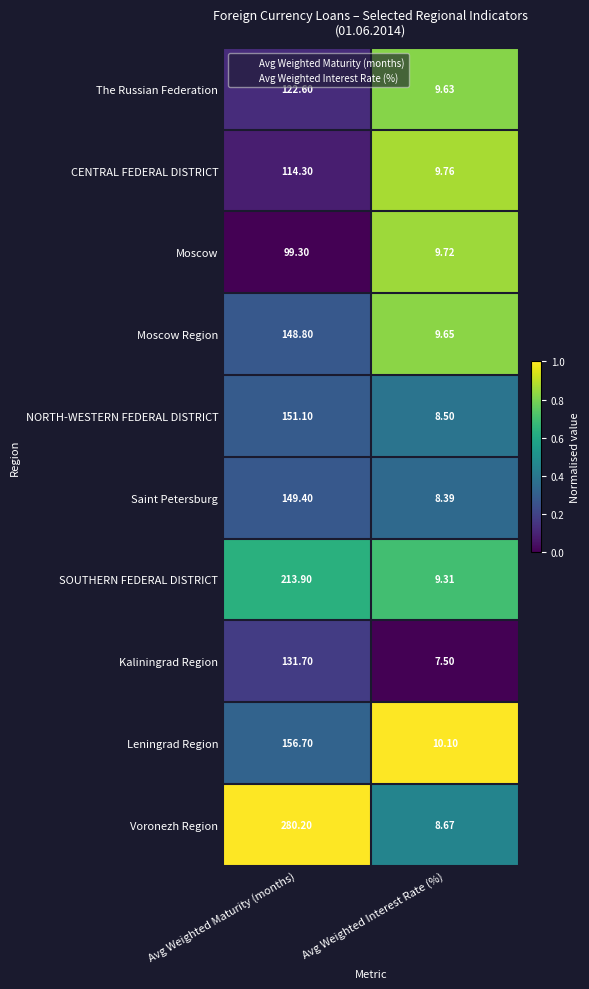

Which series changed the most between Avg Weighted Maturity (months) and Avg Weighted Interest Rate (%)?

Voronezh Region